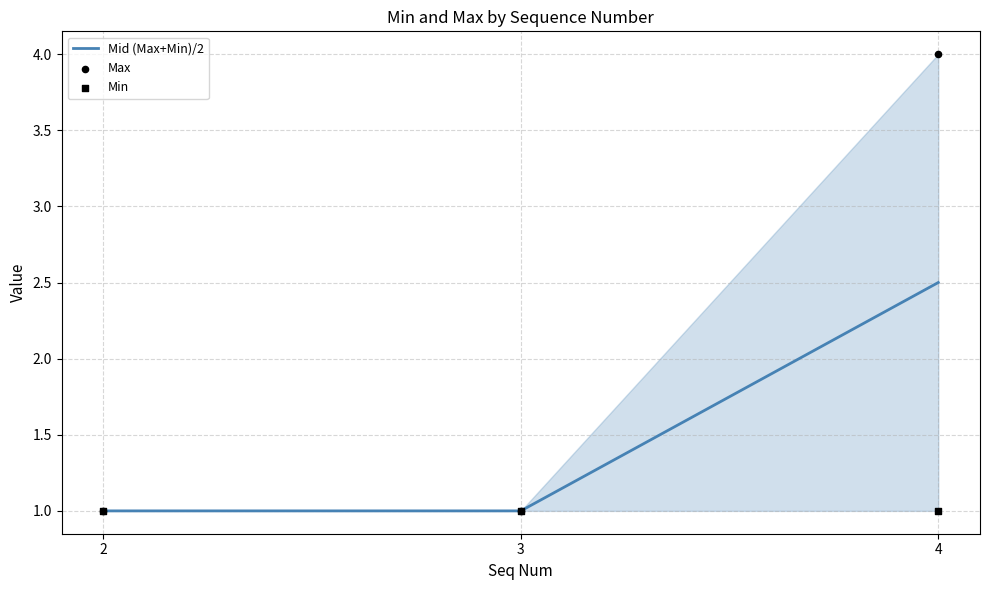

At which category is the sum across all series the highest?

4